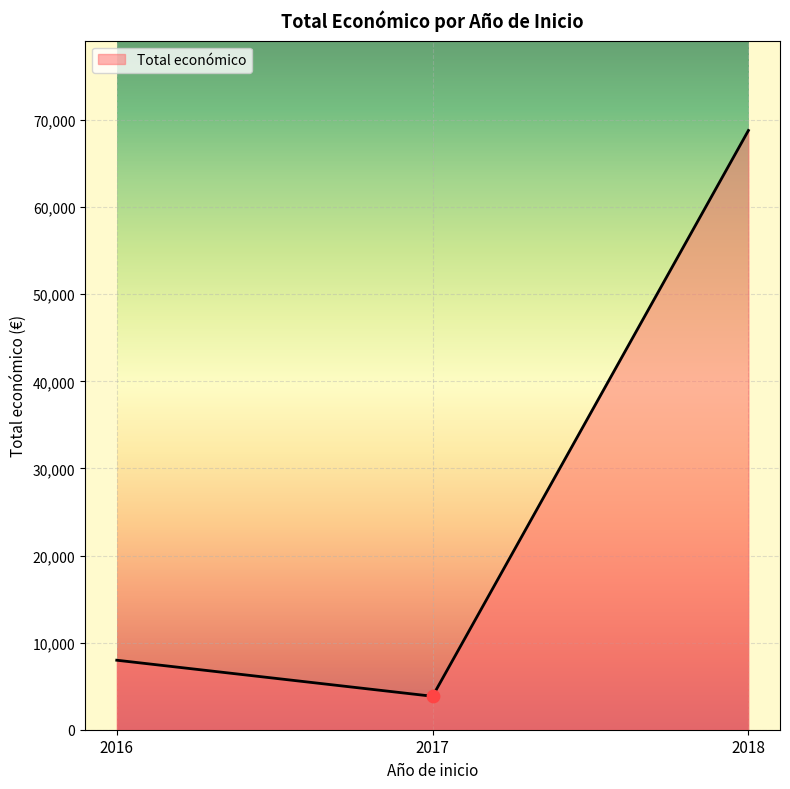

What is the change in value from 2016 to 2017?

-4140